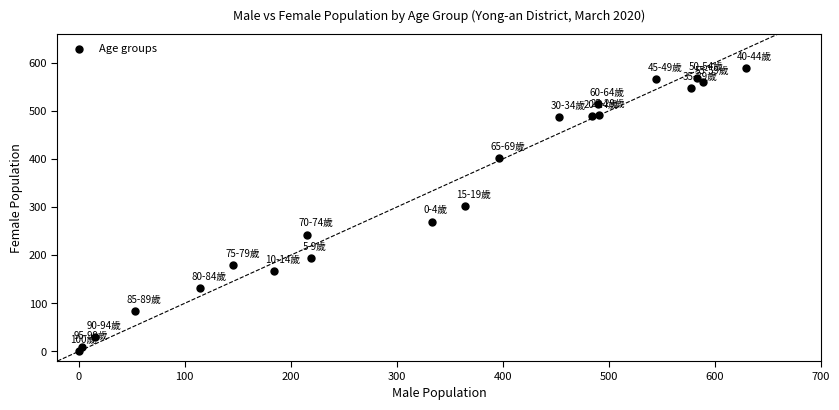

What Y value in the scatter plot is closest to 294?

303